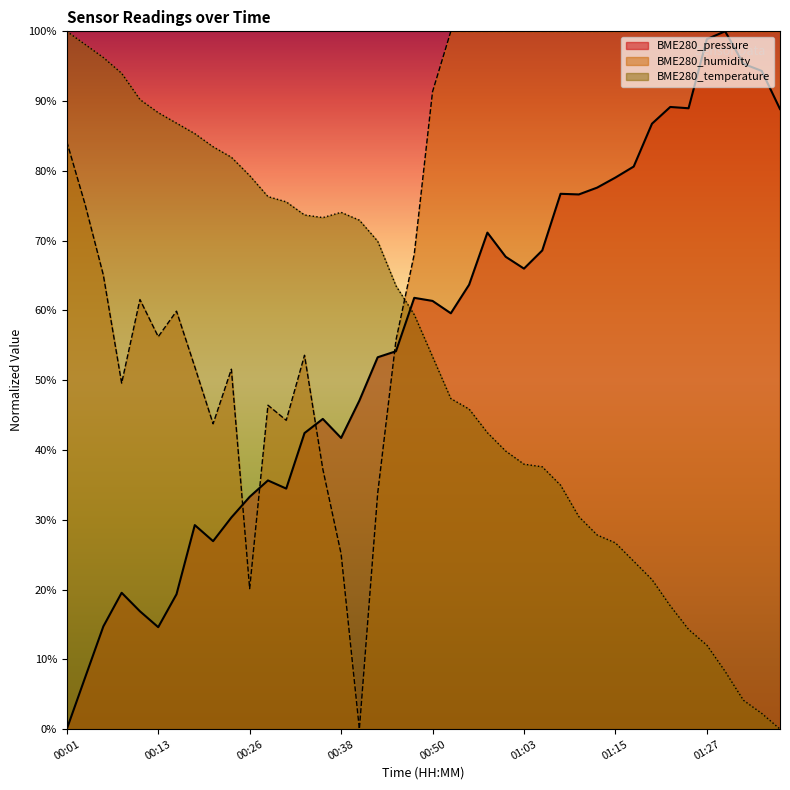

At which label does BME280_humidity first exceed 91?

00:50